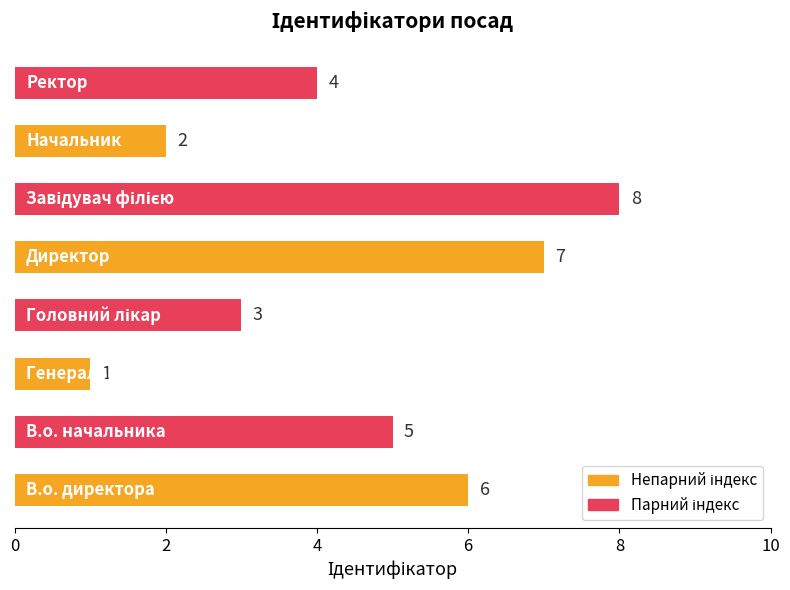

Reading bottom to top, list all the values displayed in this chart.

6	5	1	3	7	8	2	4